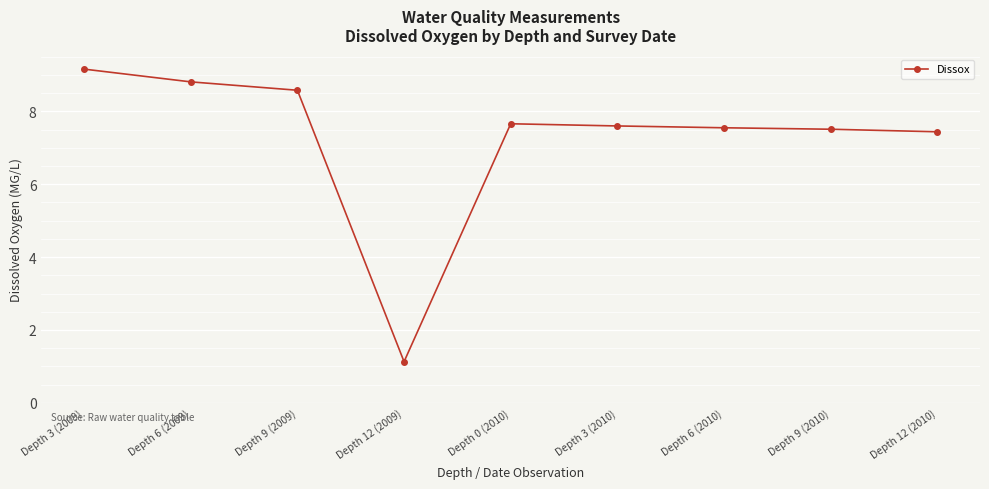

Which label corresponds to the smallest value in the chart?

Depth 12 (2009)